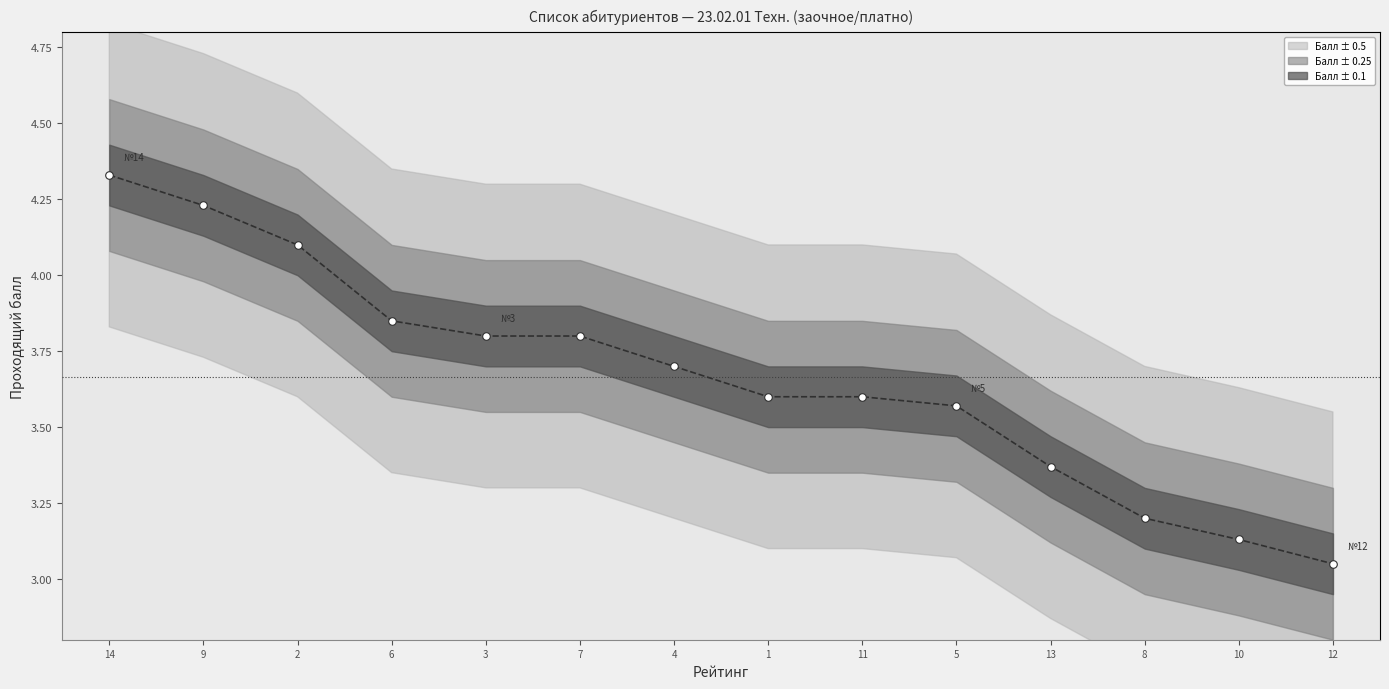

Which series has the largest total across all categories?

Проходящий балл